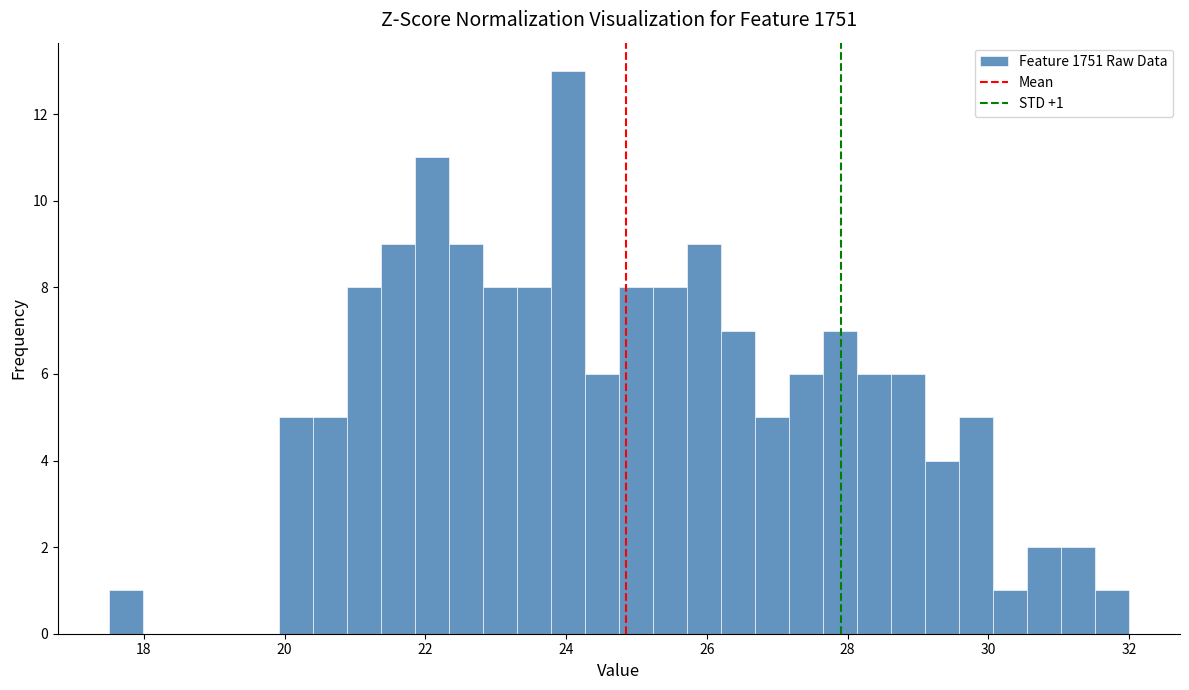

Around what value on the x-axis is the tallest bar? Give the approximate position of its centre, as read against the axis.

24.0